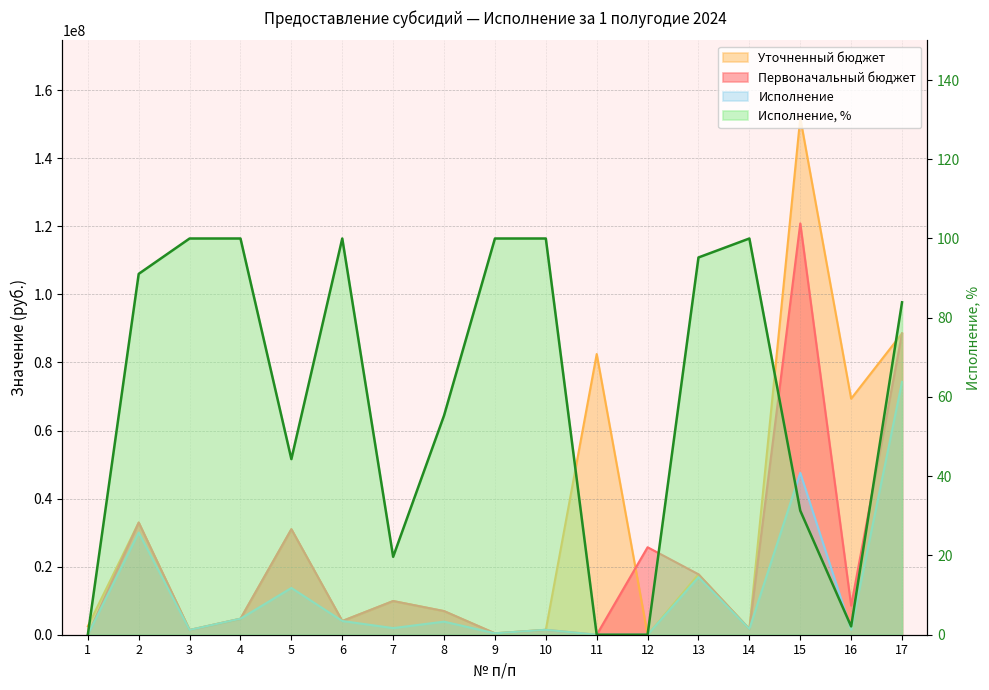

Is the value of Исполнение, % at 10 greater than the value of Исполнение at 13?

No